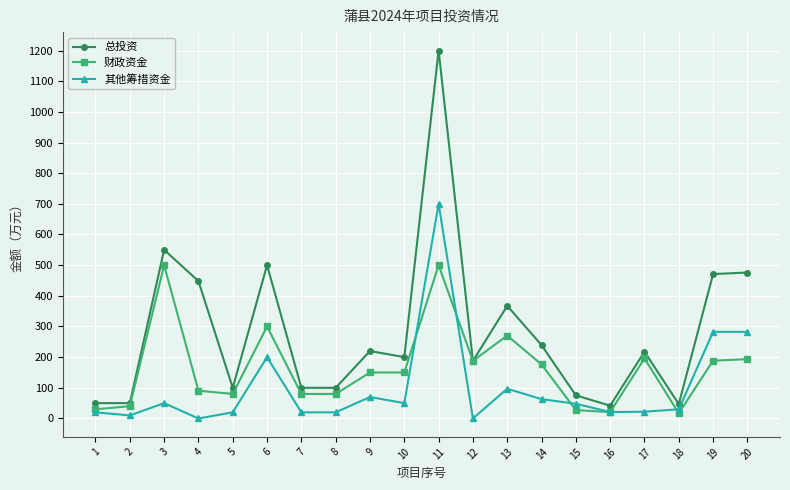

True or false: 总投资 has more than 0 points higher than both neighbors.

True